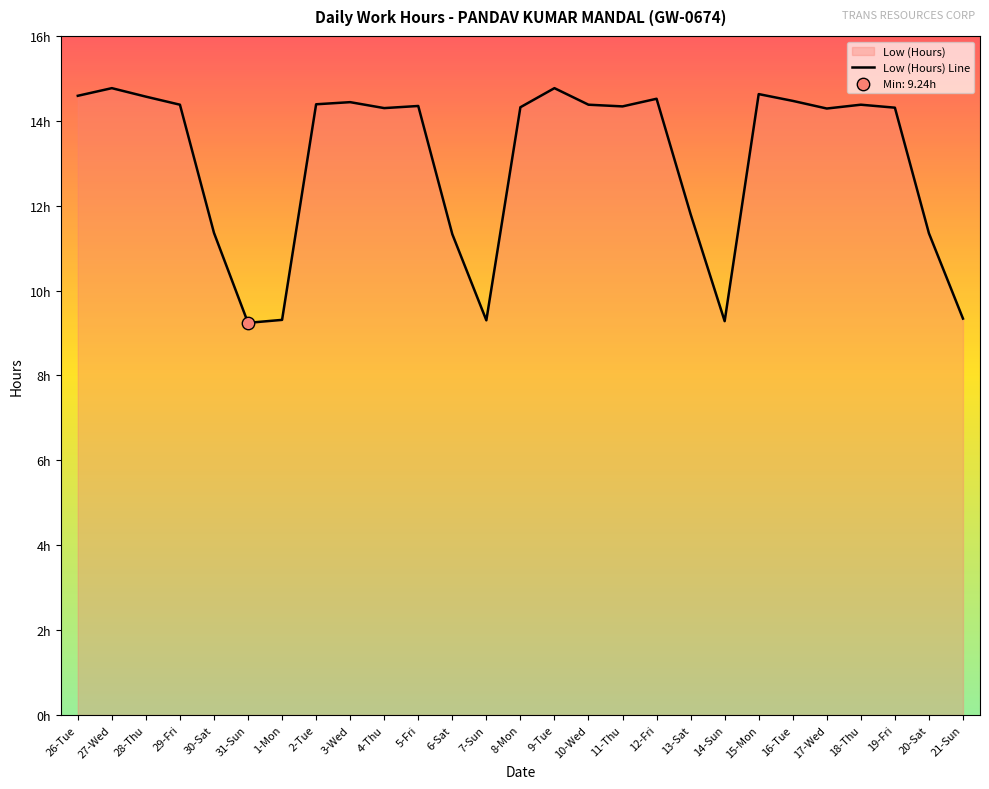

Which has a higher value, 1-Mon or 13-Sat?

13-Sat